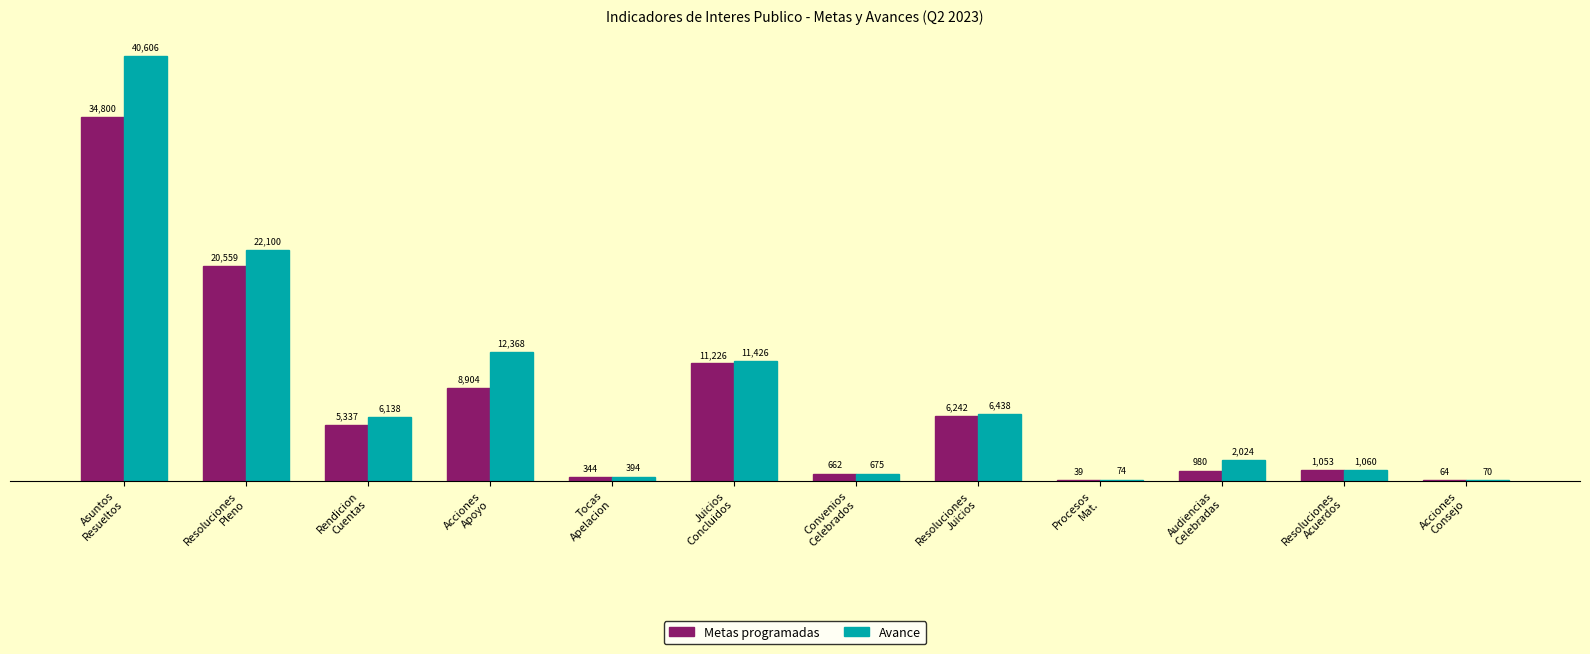

Reading left to right, extract all data points from this chart.

Metas programadas: 34800	20559	5337	8904	344	11226	662	6242	39	980	1053	64
Avance: 40606	22100	6138	12368	394	11426	675	6438	74	2024	1060	70